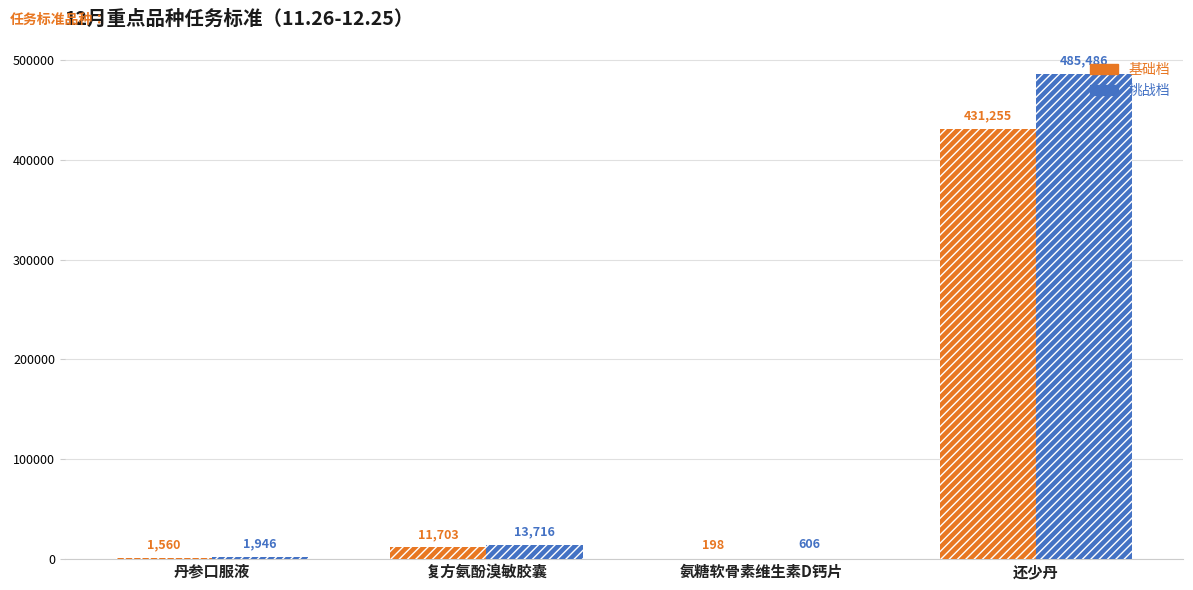

What value does the 挑战档 series have at 还少丹?

485486.0